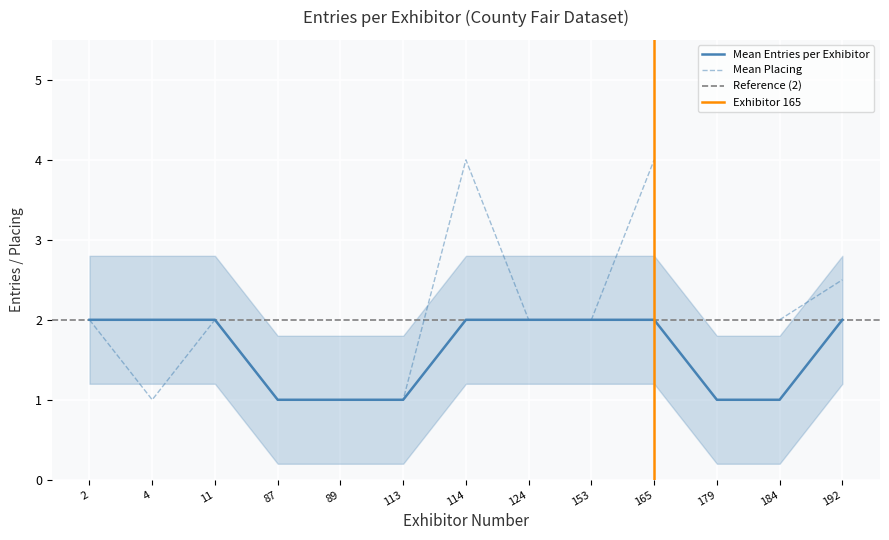

Is it true that Mean Entries per Exhibitor equals 1 at 2?

False